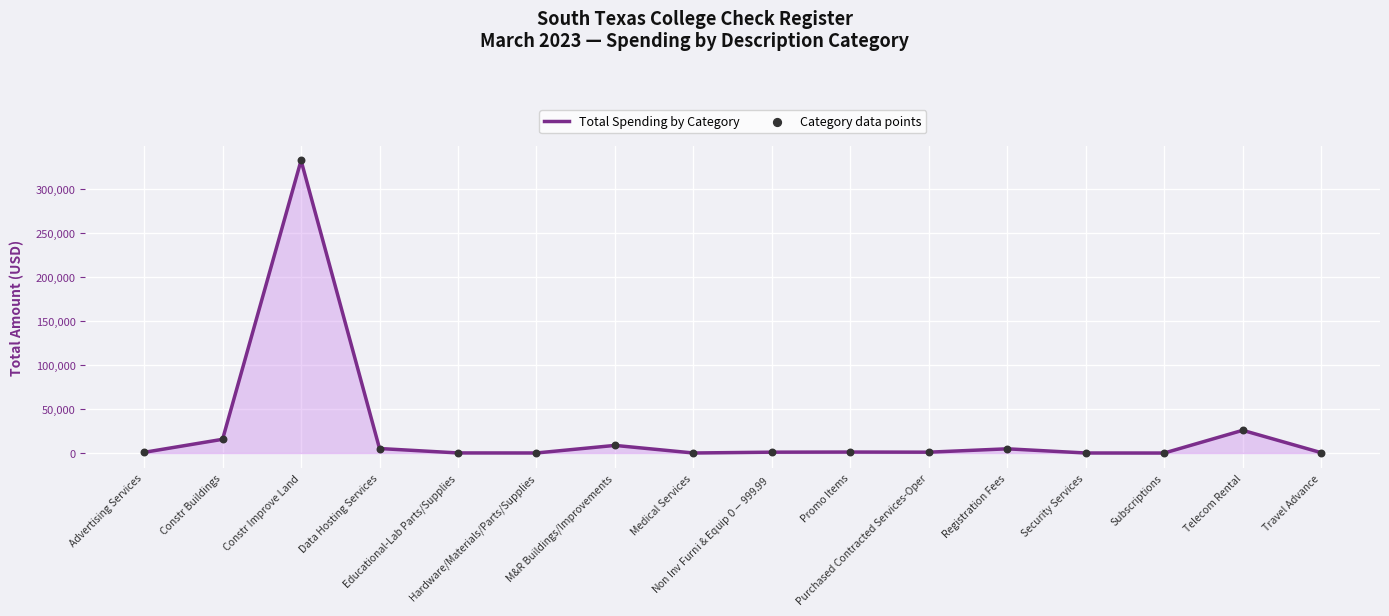

What is the difference between the maximum and minimum values?

331970.2